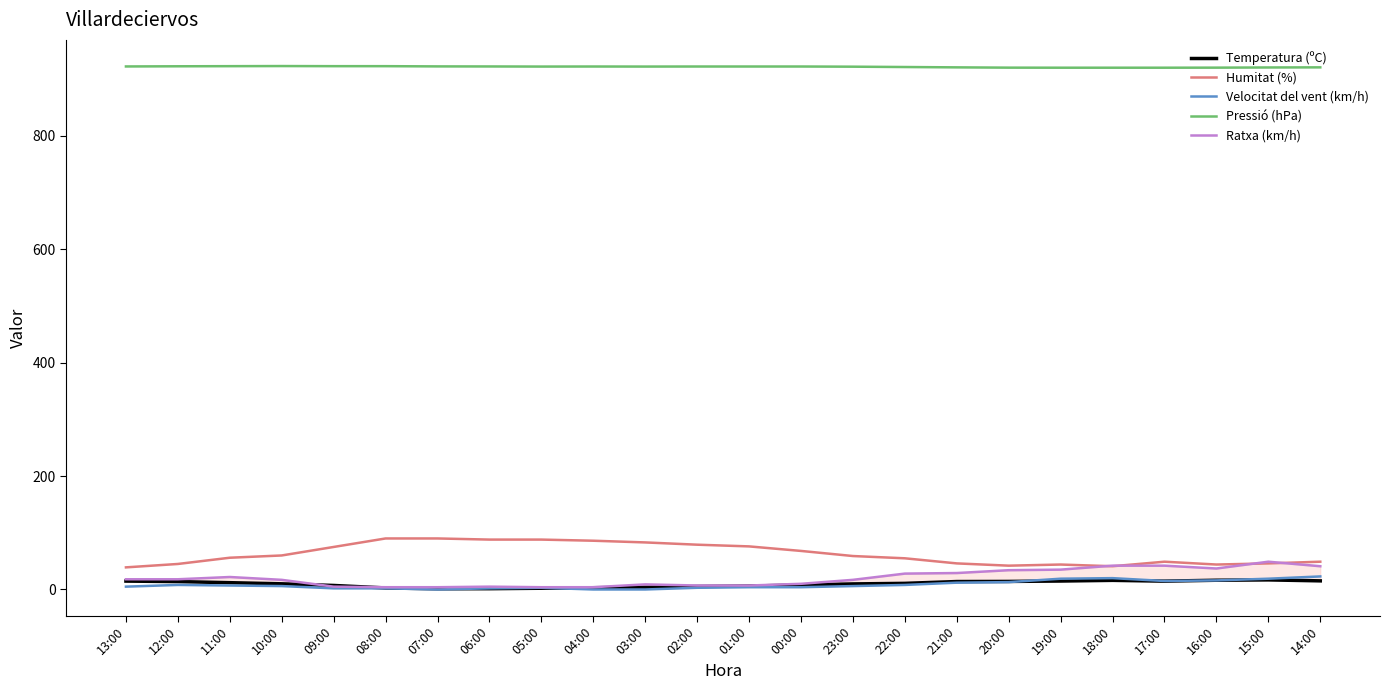

True or false: Velocitat del vent (km/h) has more than 1 points higher than both neighbors.

True